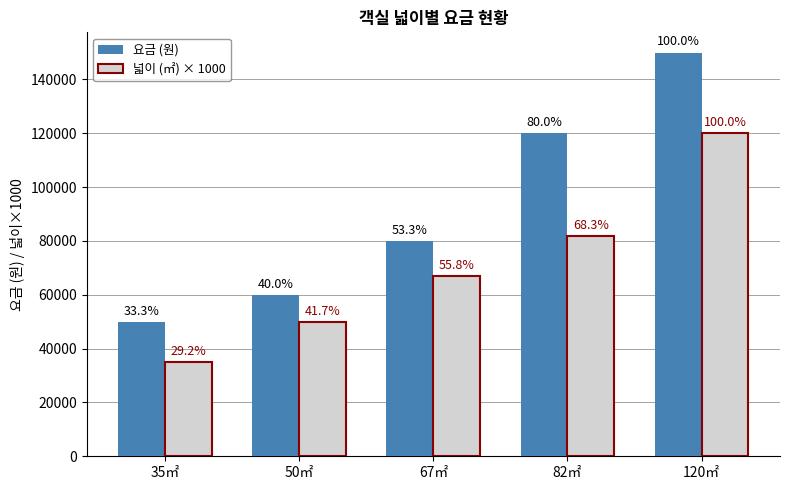

What are all the series names shown in the legend?

요금 (원), 넓이 (㎡) × 1000